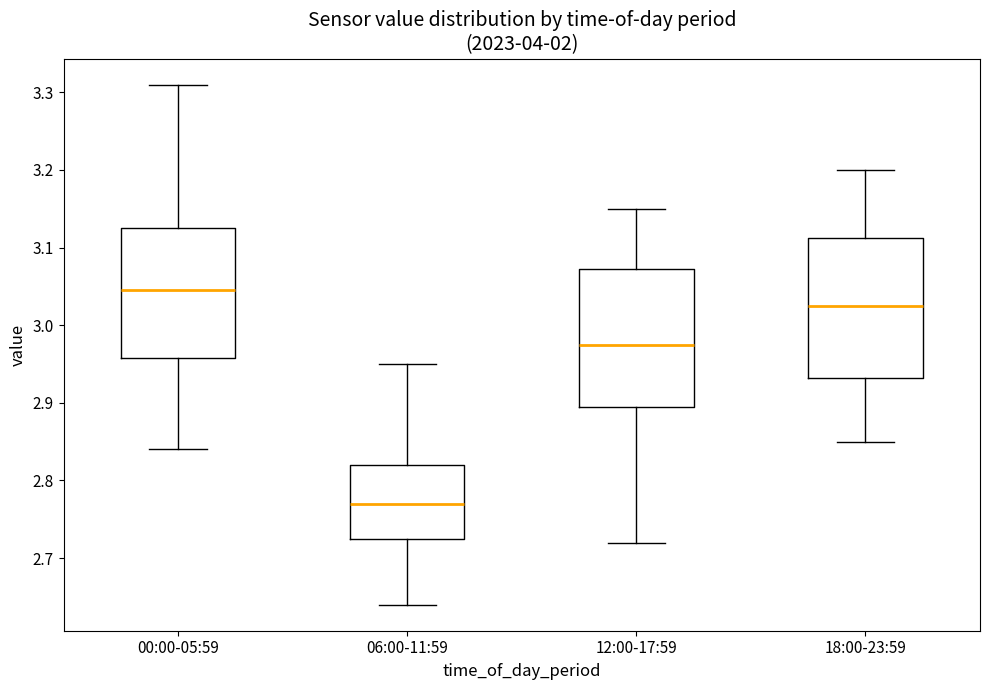

Which box's median line is the lowest?

06:00-11:59